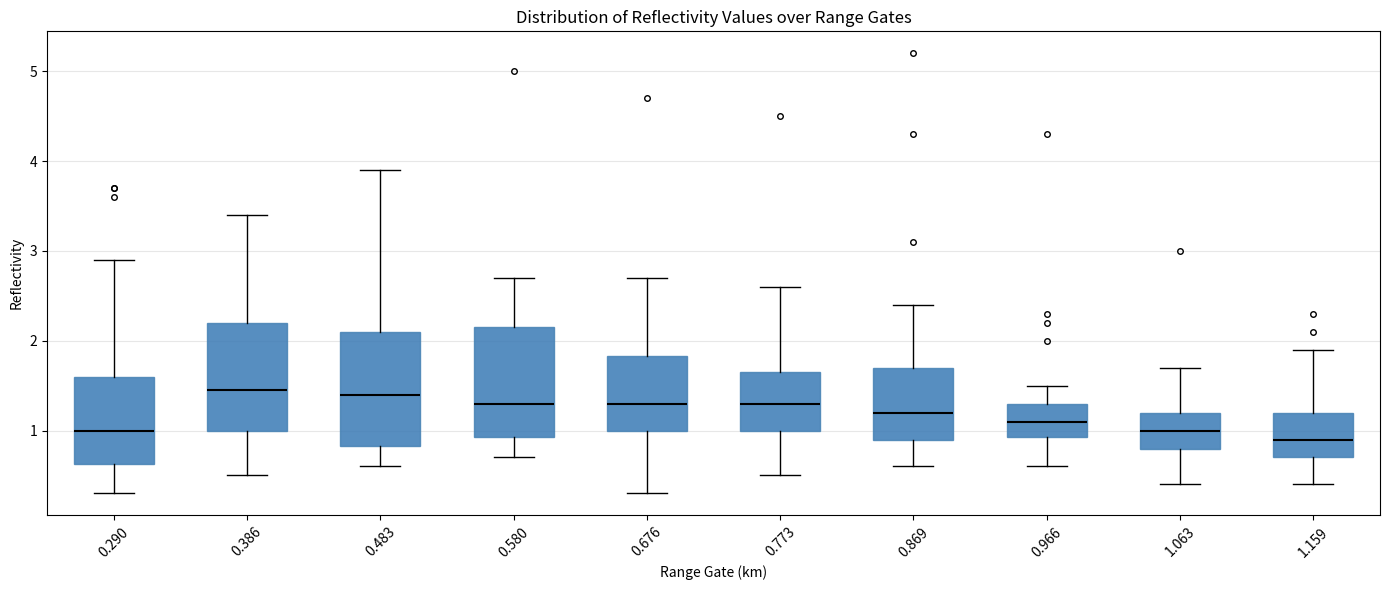

Where is the lower edge of the box at x = 0.580 on the y-axis? The values are not printed on the chart, so give them approximately, as read against the axis.

0.9